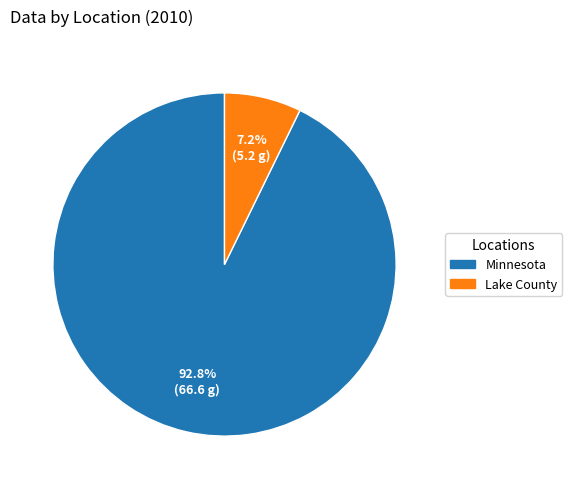

Count the number of slices in the pie.

2